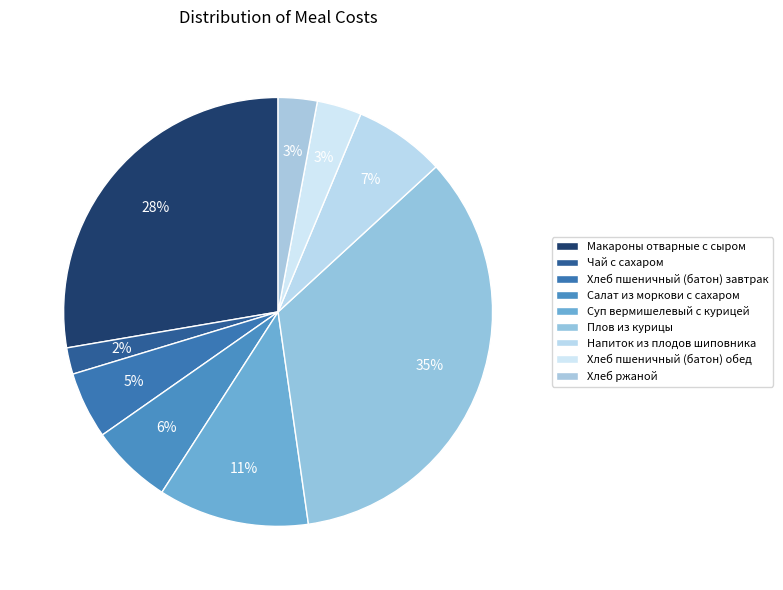

Which slice is the largest?

Плов из курицы